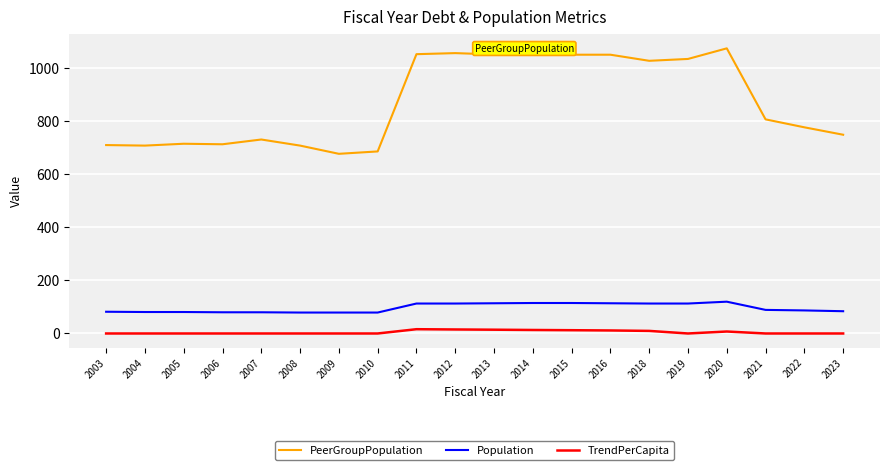

Rank the series at 2009 from lowest to highest value.

TrendPerCapita, Population, PeerGroupPopulation